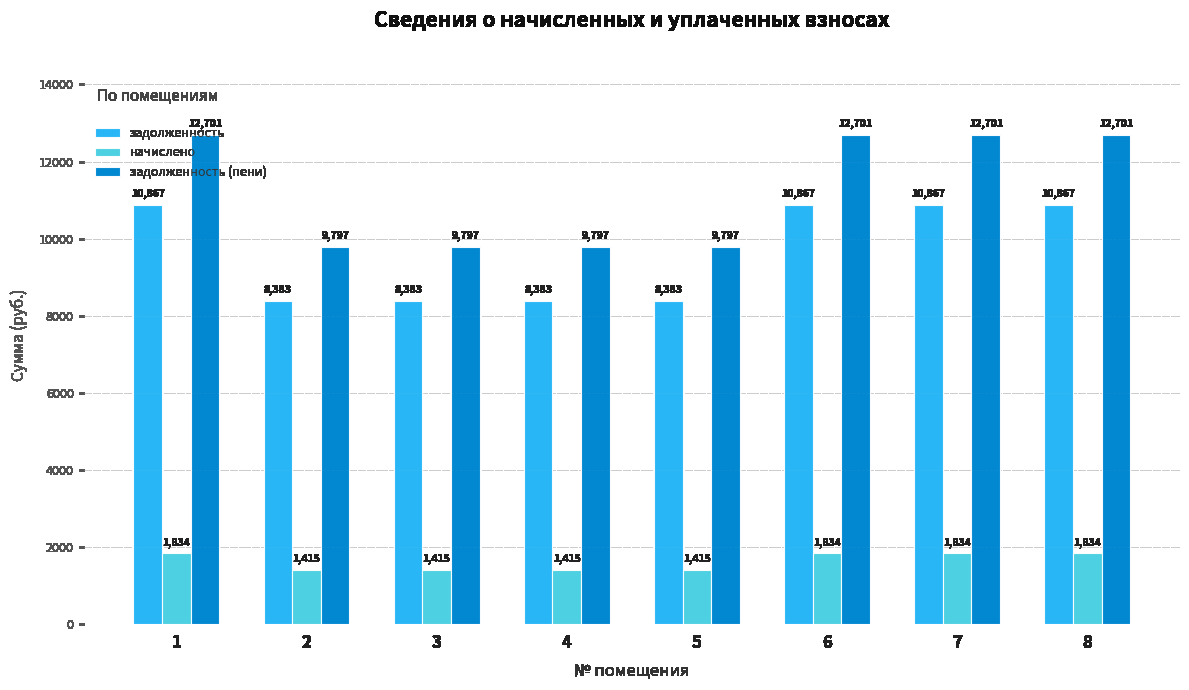

What is the average value of the начислено series?

1624.2